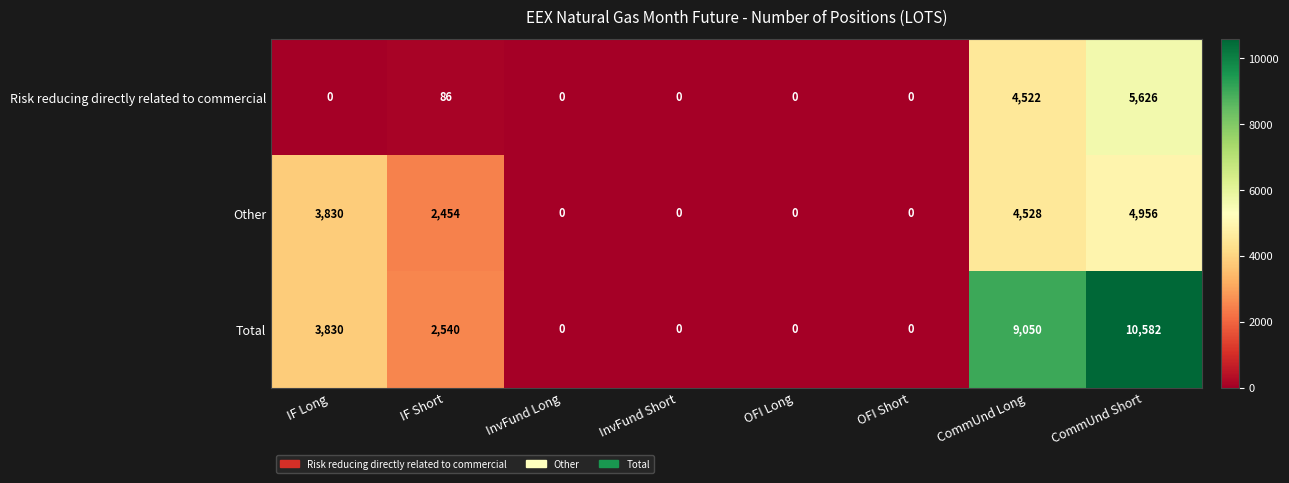

Reading left to right, extract all data points from this chart.

Risk reducing directly related to commercial: IF Long=0	IF Short=86	InvFund Long=0	InvFund Short=0	OFI Long=0	OFI Short=0	CommUnd Long=4522	CommUnd Short=5626
Other: IF Long=3830	IF Short=2454	InvFund Long=0	InvFund Short=0	OFI Long=0	OFI Short=0	CommUnd Long=4528	CommUnd Short=4956
Total: IF Long=3830	IF Short=2540	InvFund Long=0	InvFund Short=0	OFI Long=0	OFI Short=0	CommUnd Long=9050	CommUnd Short=10582